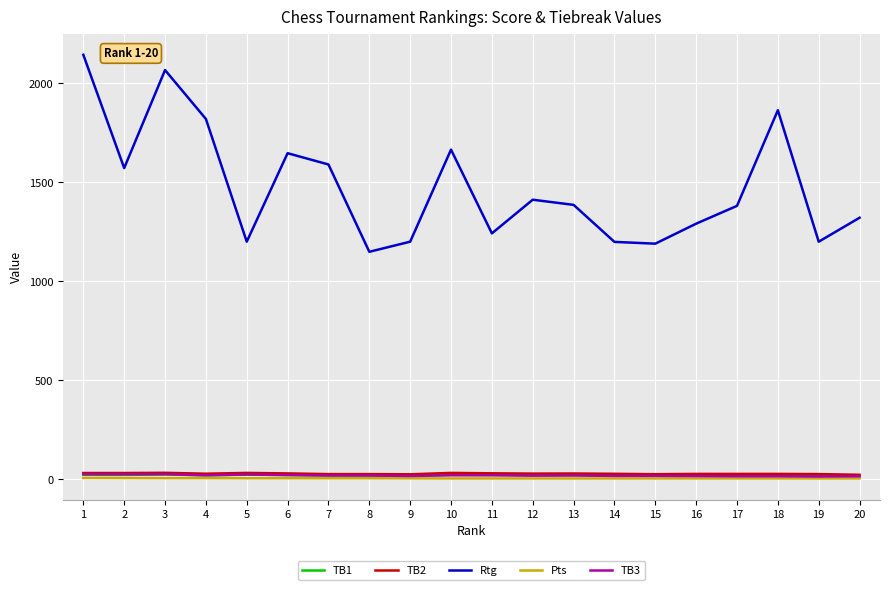

The value of Rtg at 6 is 2907.1. True or false?

False